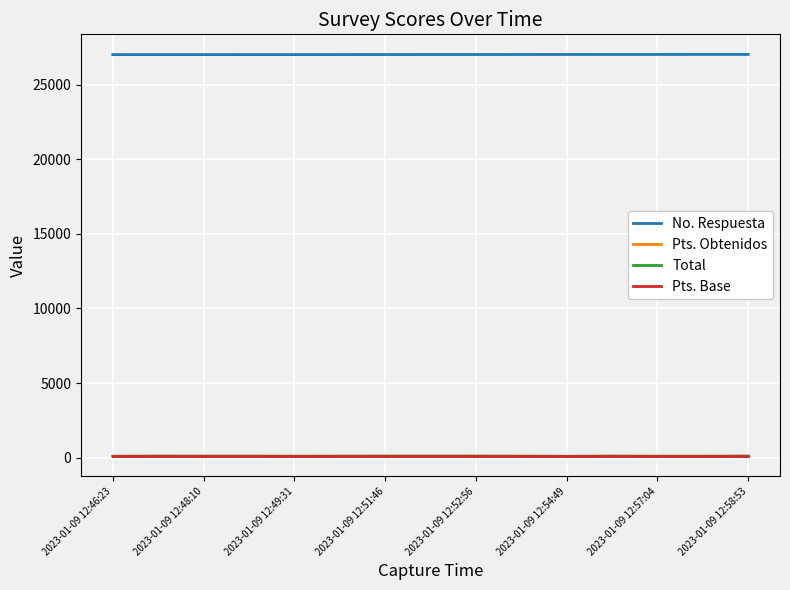

Does the chart have visible grid lines?

Yes